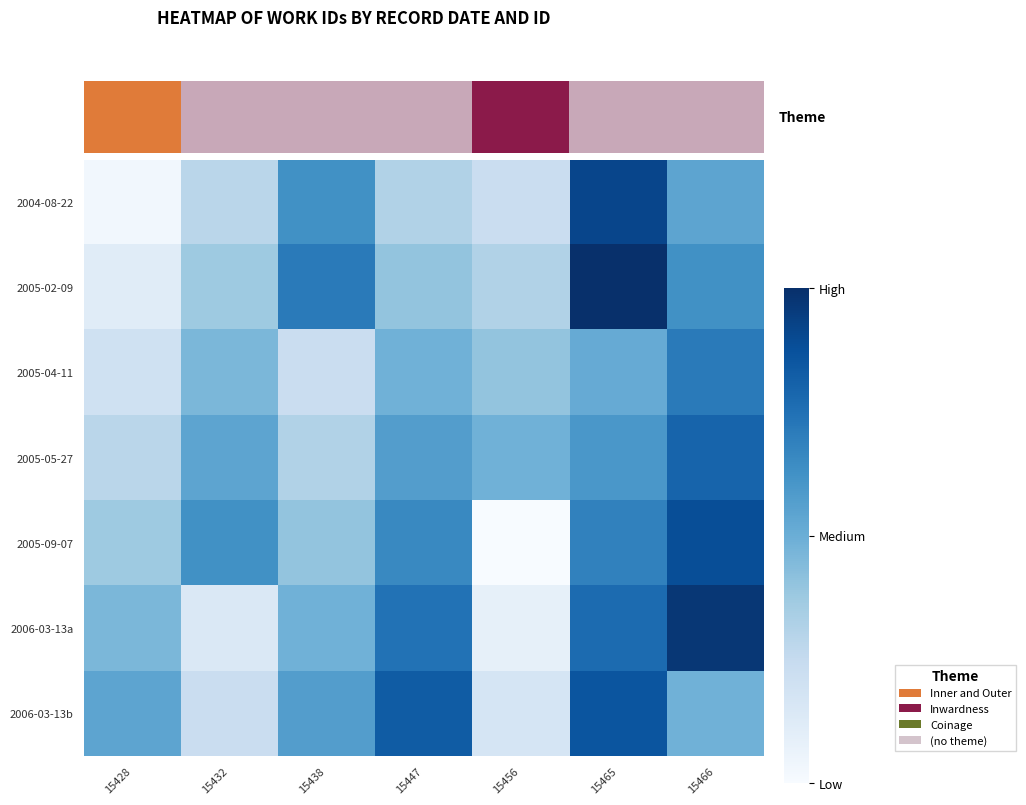

What value does the 2006-03-13a series have at 15428?

0.5